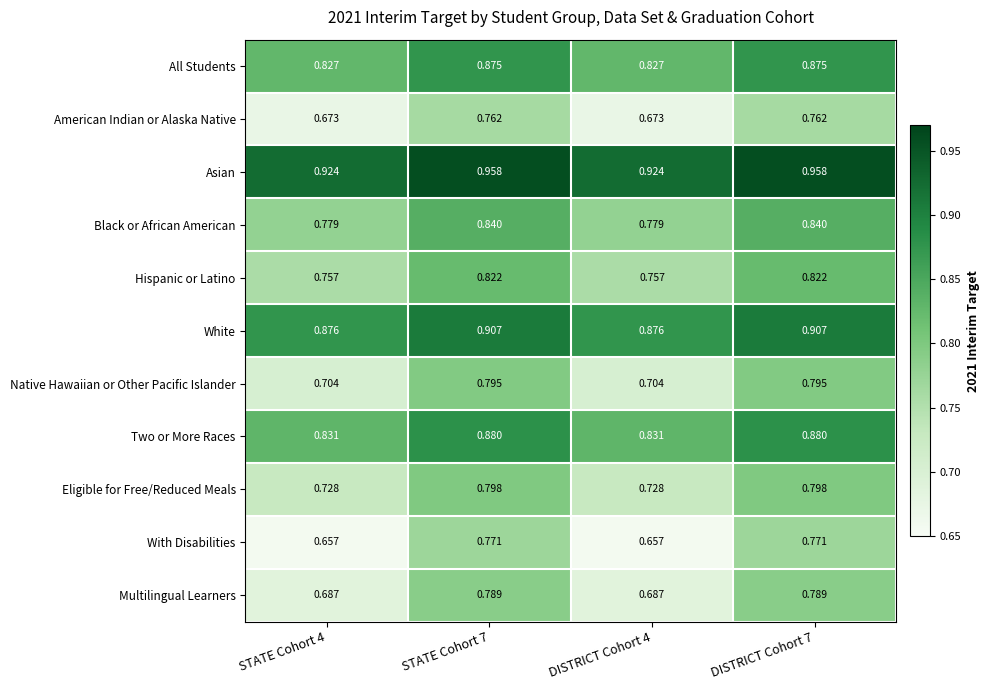

Is the value of Black or African American at DISTRICT Cohort 7 greater than the value of Eligible for Free/Reduced Meals at STATE Cohort 7?

Yes